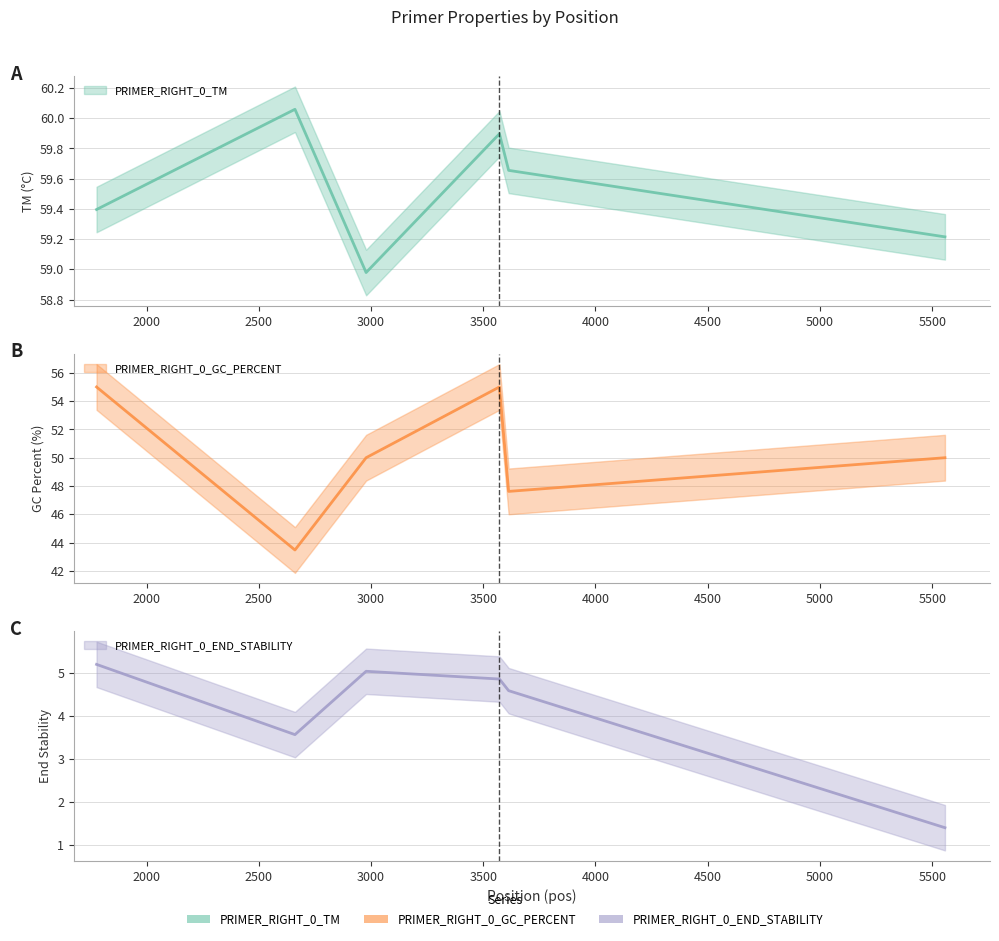

What is the sum of all PRIMER_RIGHT_0_END_STABILITY values?

24.6